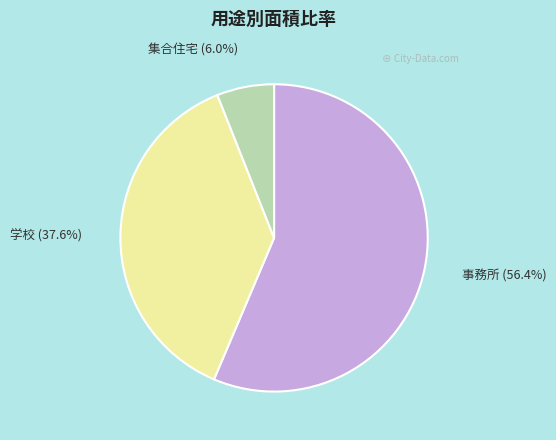

Is 学校 the majority of the pie?

No